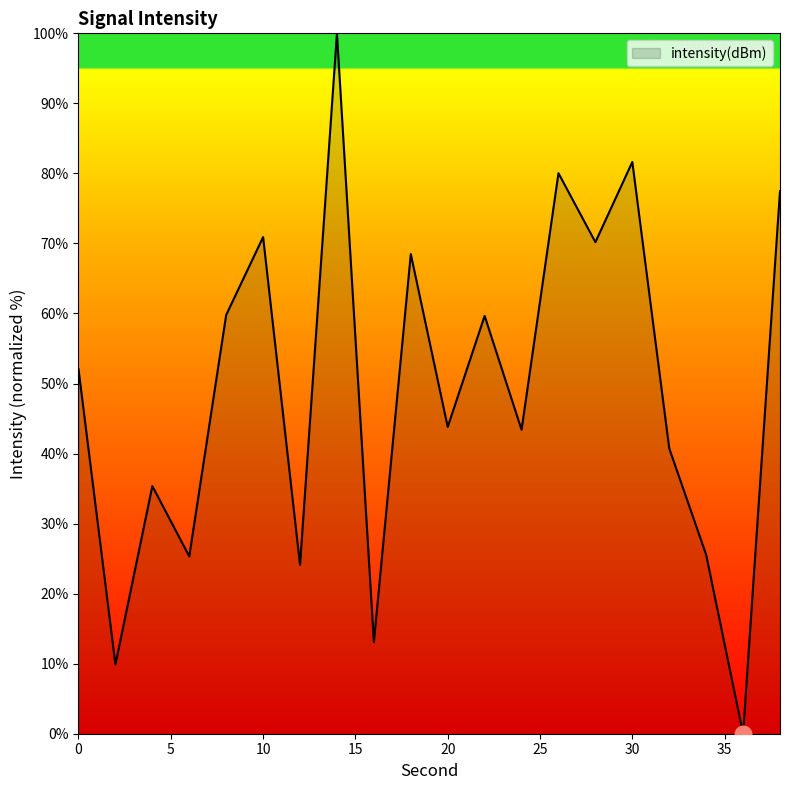

True or false: there are more than 0 points higher than both neighbors.

True